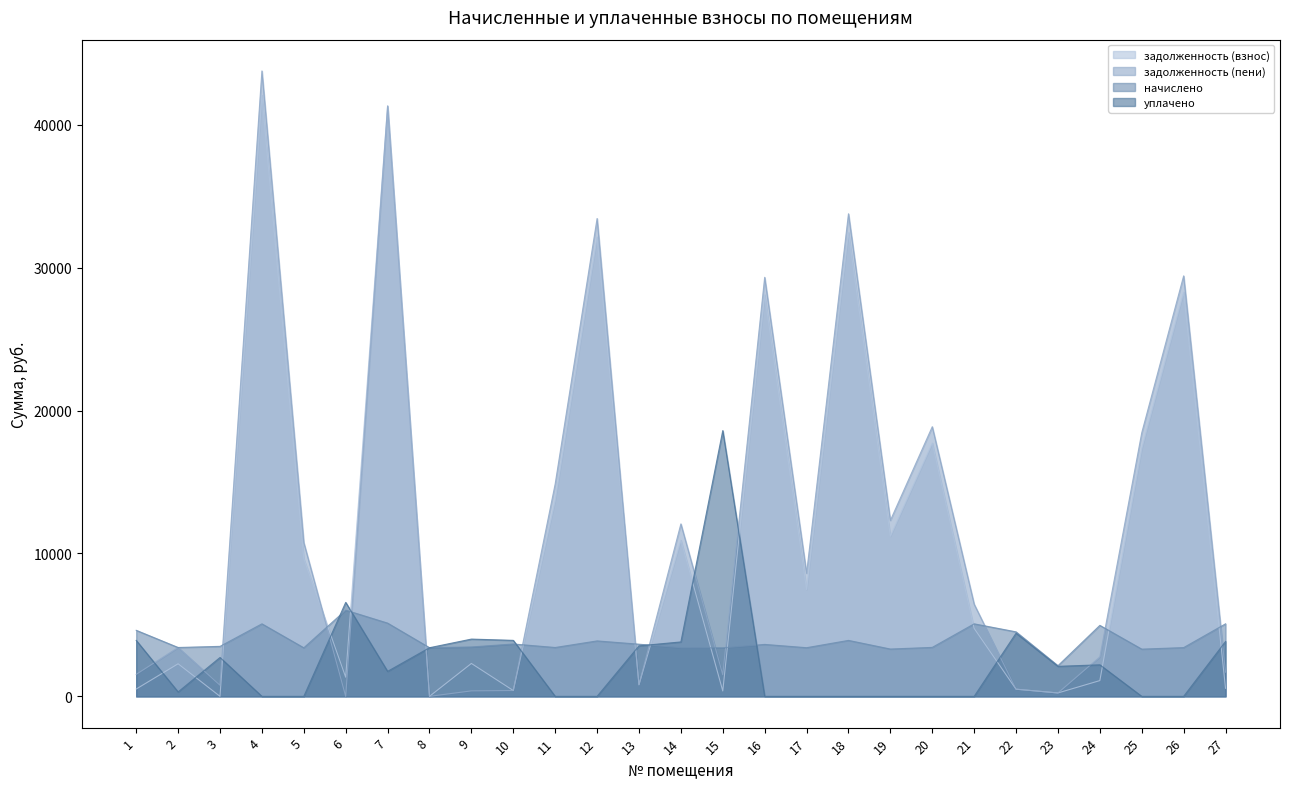

What is the difference between the highest and lowest values at 5?

10761.6